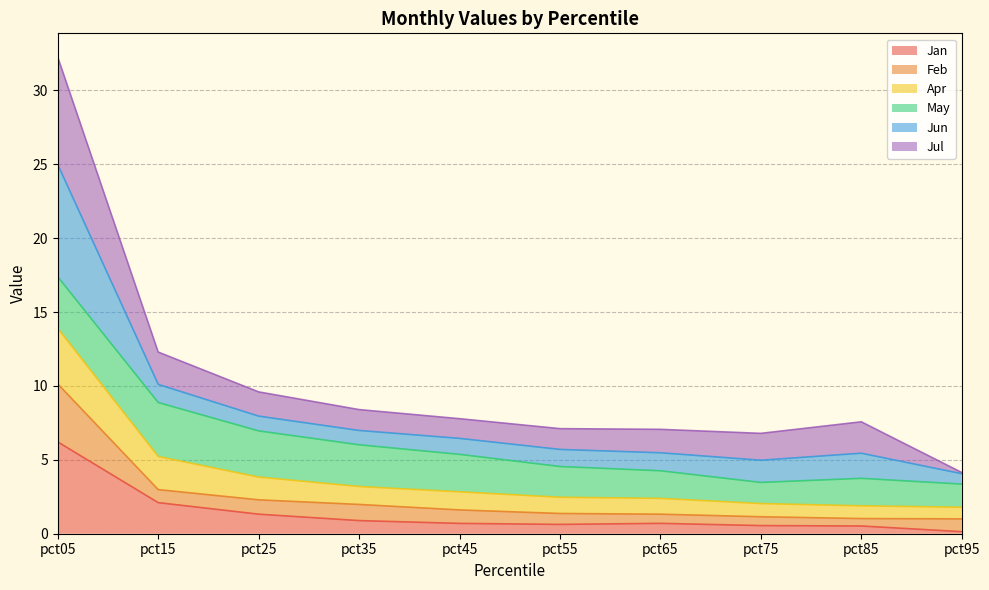

True or false: Jan has a value of 0.6 at pct55.

True